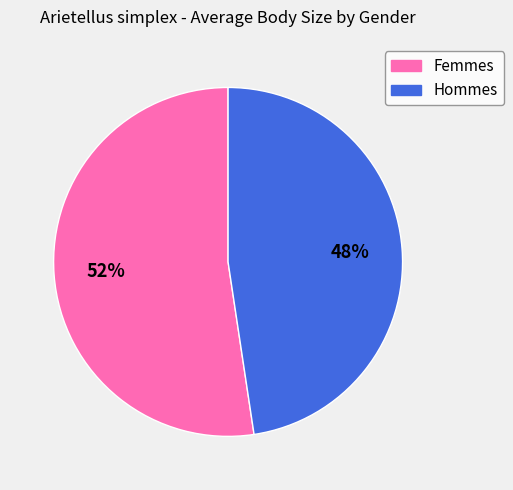

How many segments does this pie chart have?

2